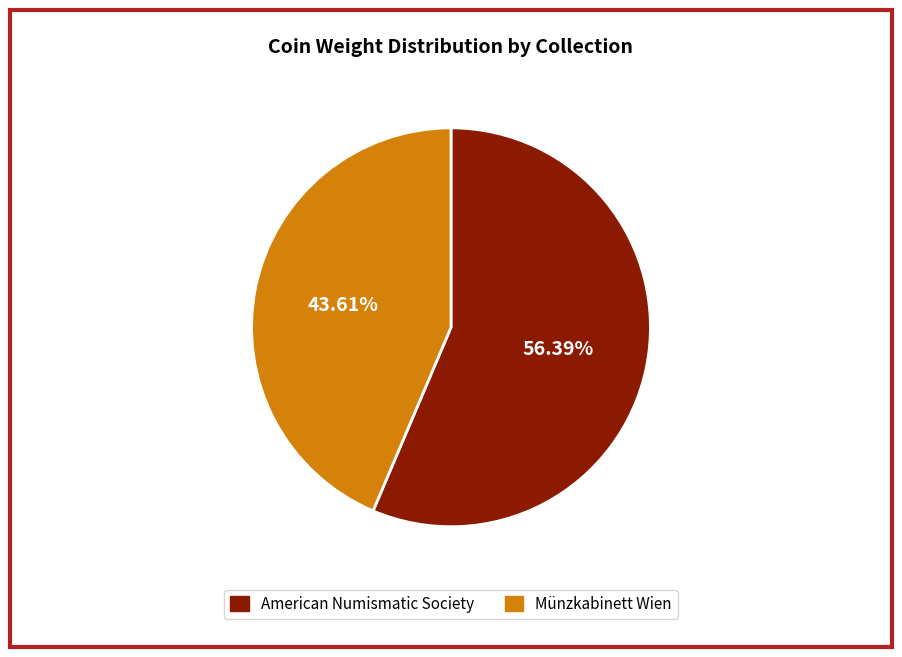

Which category has the biggest portion of the pie?

American Numismatic Society